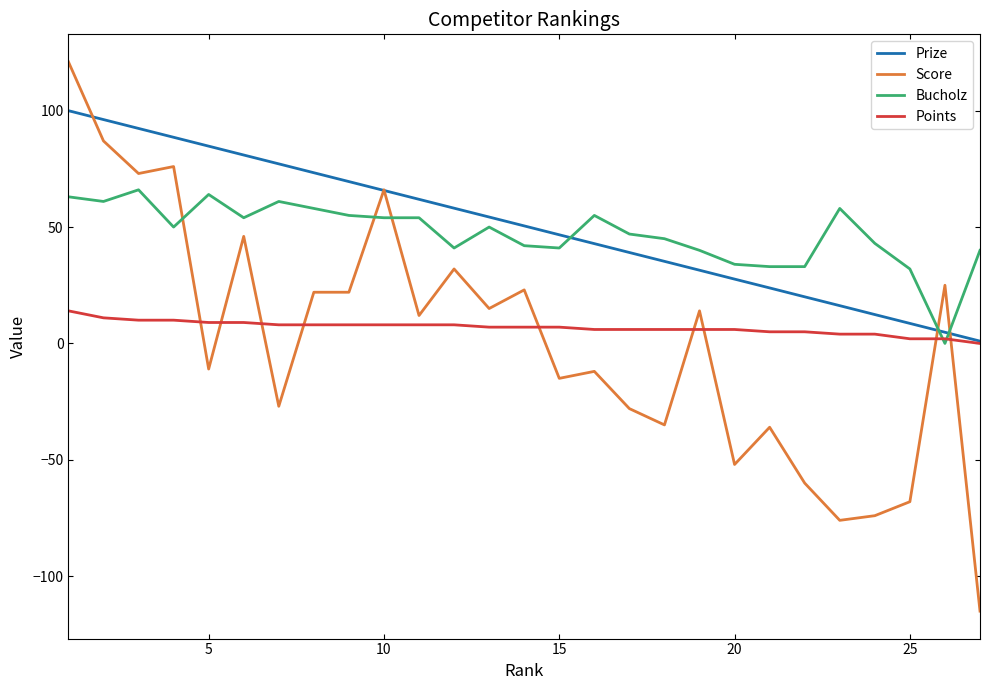

How many intersections are there between Prize and Bucholz?

3